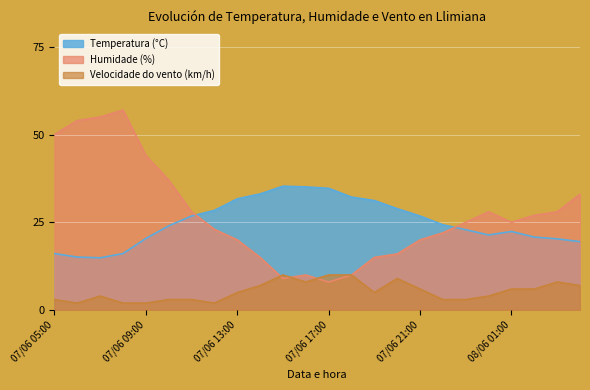

What is the total value across all series at 07/06 17:00?

52.7